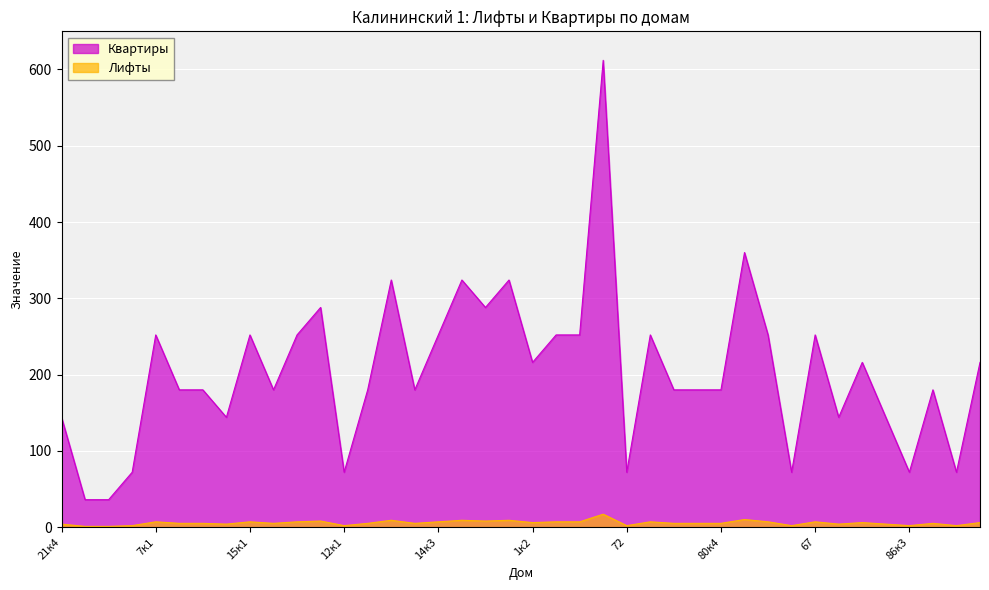

True or false: Лифты and Квартиры intersect in this chart.

False